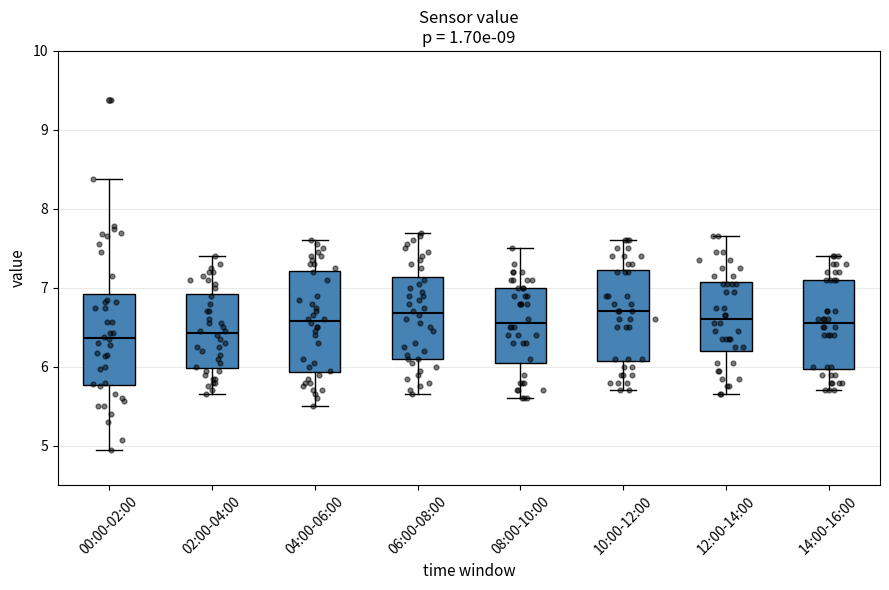

Reading left to right, read every box against the y-axis: the position of its median line, the range the box covers, and the ends of its whiskers. The values are not printed on the chart, so give them approximately, as read against the axis.

00:00-02:00: median 6.4, box 5.8 to 6.9, whiskers 5.0 to 8.4
02:00-04:00: median 6.4, box 6.0 to 6.9, whiskers 5.7 to 7.4
04:00-06:00: median 6.6, box 5.9 to 7.2, whiskers 5.5 to 7.6
06:00-08:00: median 6.7, box 6.1 to 7.1, whiskers 5.7 to 7.7
08:00-10:00: median 6.6, box 6.1 to 7.0, whiskers 5.6 to 7.5
10:00-12:00: median 6.7, box 6.1 to 7.2, whiskers 5.7 to 7.6
12:00-14:00: median 6.6, box 6.2 to 7.1, whiskers 5.7 to 7.7
14:00-16:00: median 6.6, box 6.0 to 7.1, whiskers 5.7 to 7.4